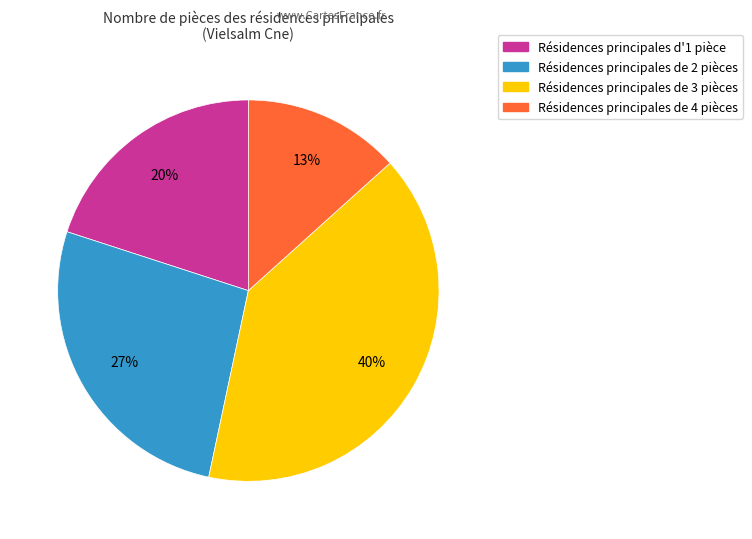

To the nearest percent, what is the difference between the largest and smallest slice percentages?

27%